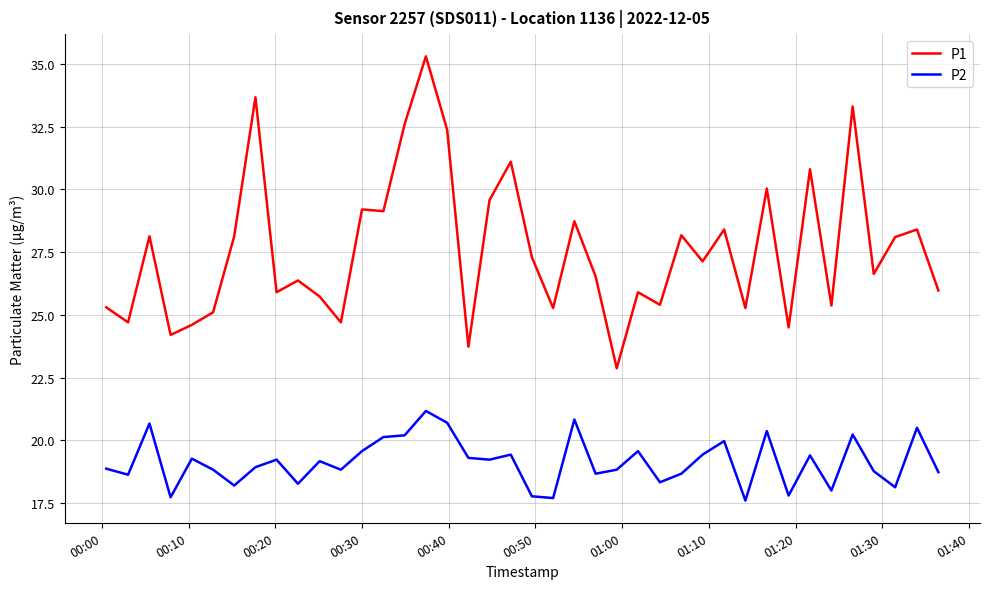

Rank the series by their average value, from lowest to highest.

P2, P1